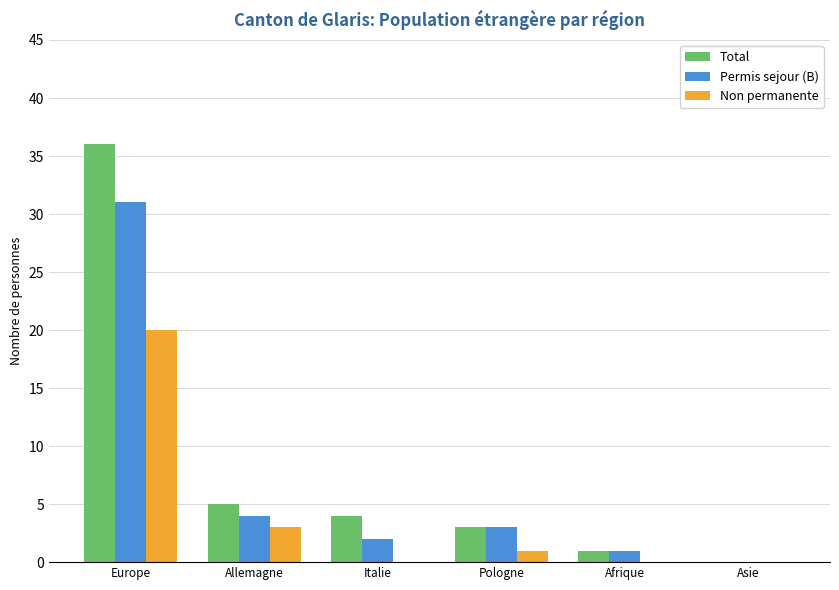

Which series changed the most between Europe and Pologne?

Total